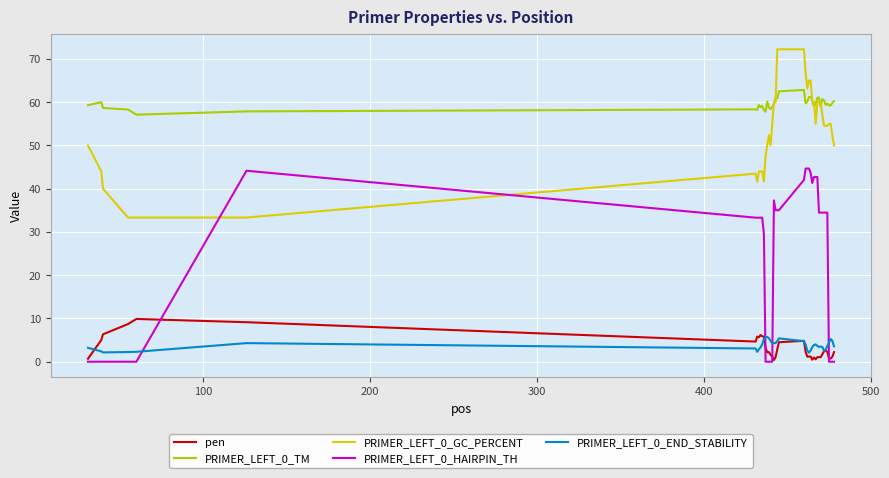

Which series ends up on top after the final intersection of PRIMER_LEFT_0_GC_PERCENT and PRIMER_LEFT_0_HAIRPIN_TH?

PRIMER_LEFT_0_GC_PERCENT